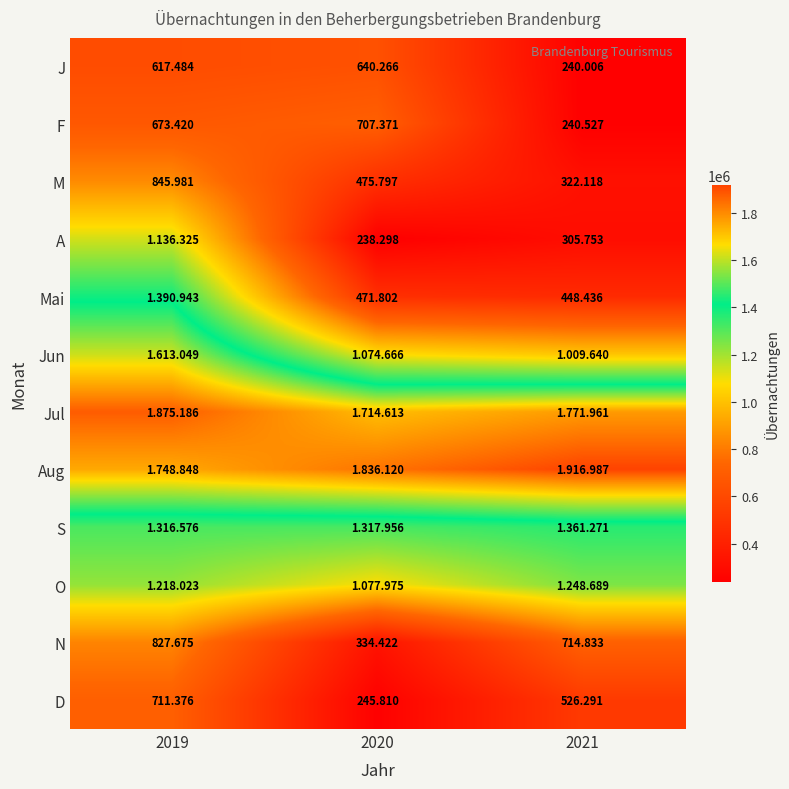

What is the total value across all series at 2019?

13974886